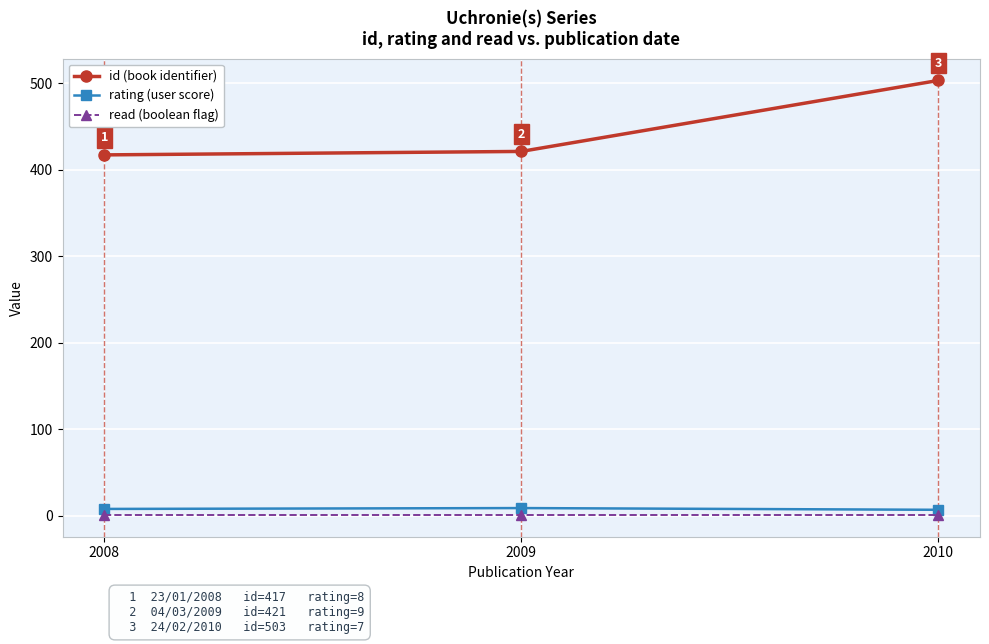

Is the value of rating (user score) at 2009 greater than the value of id (book identifier) at 2008?

No